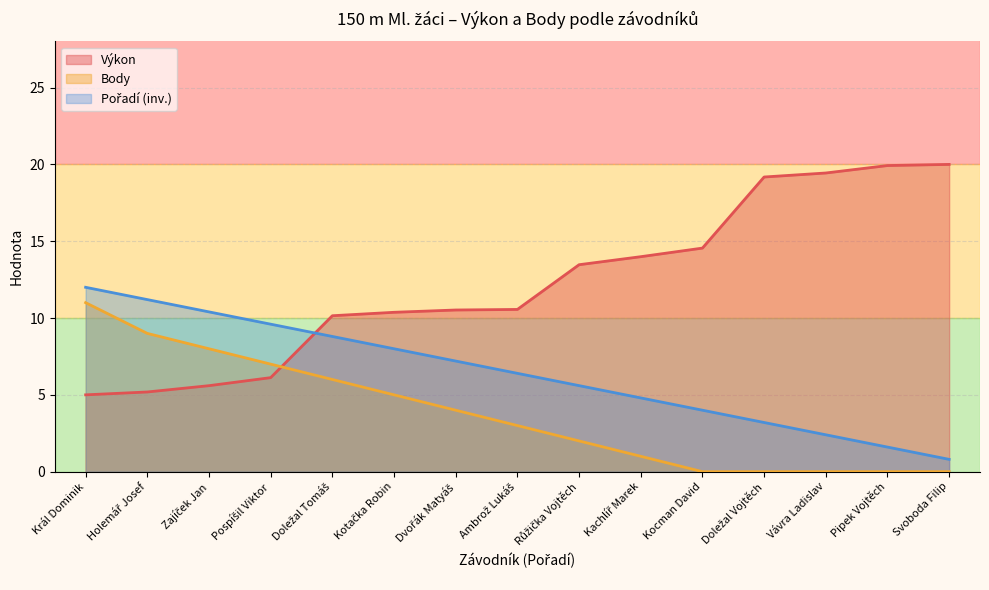

What is the difference between the highest and lowest values at Ambrož Lukáš?

7.6